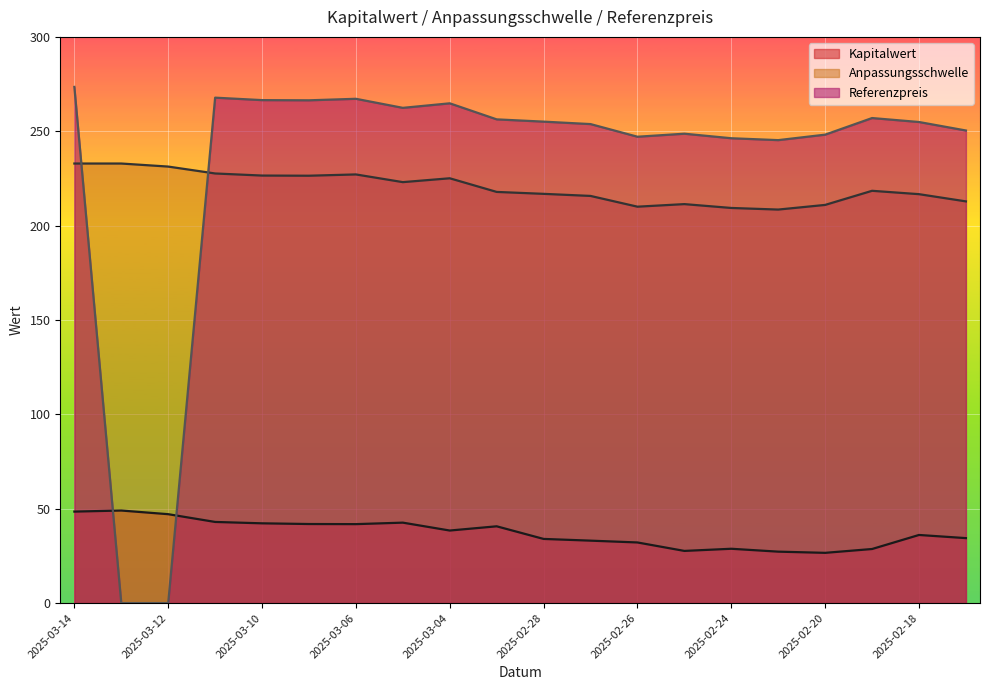

Rank the series at 2025-03-10 from highest to lowest value.

Referenzpreis, Anpassungsschwelle, Kapitalwert